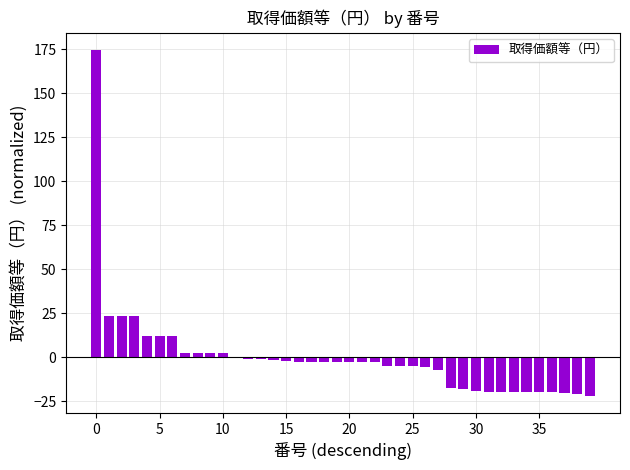

How many distinct data groups are displayed?

1